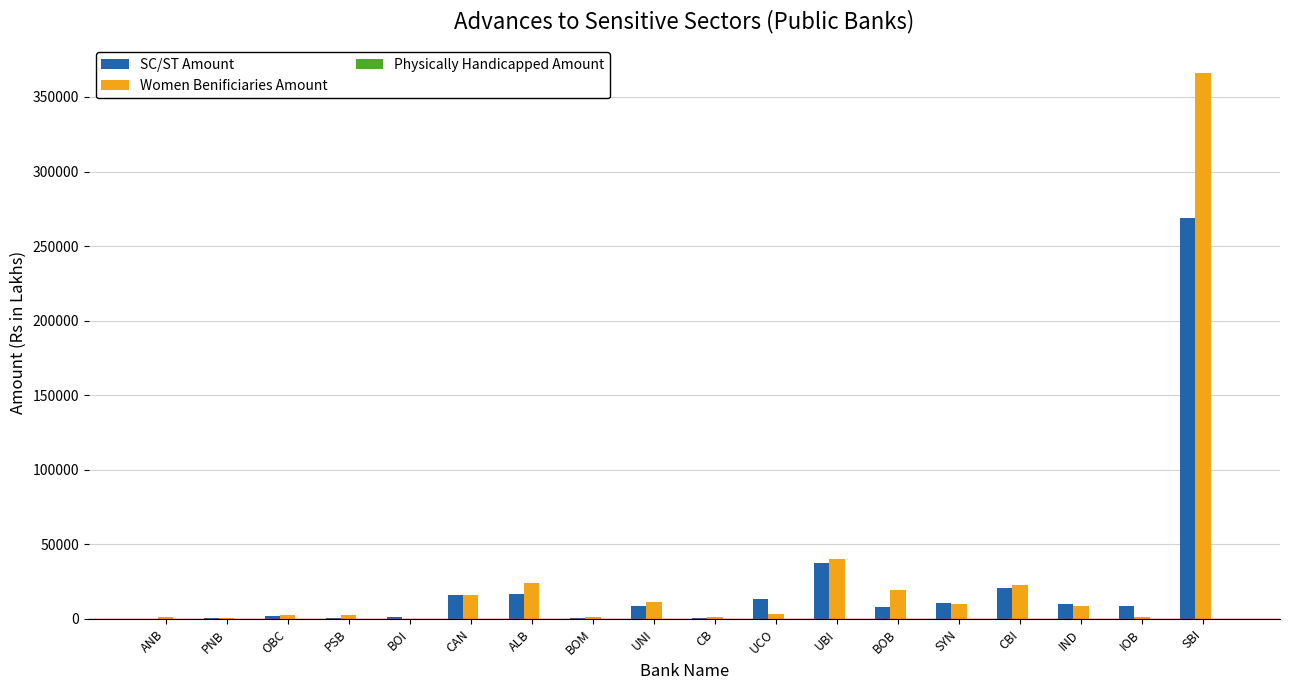

What is the difference between the SC/ST Amount values at CBI and UBI?

16991.7